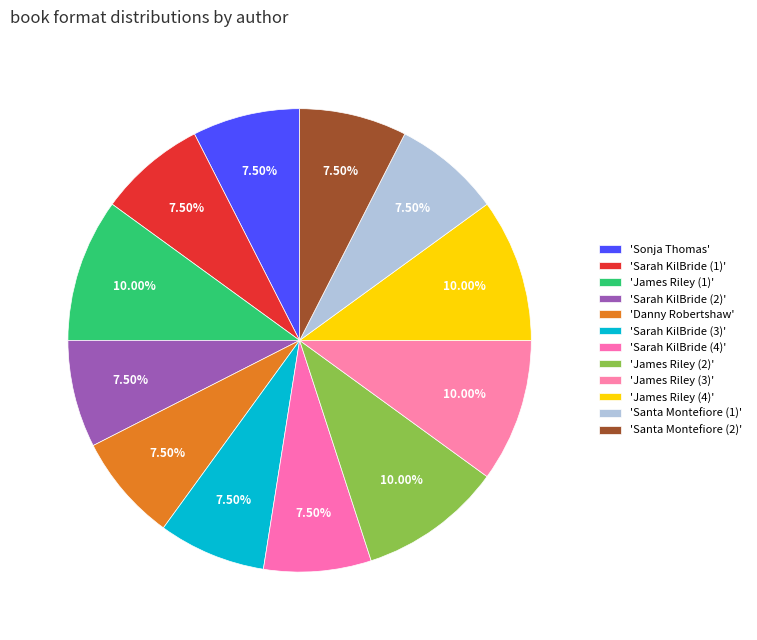

How many segments does this pie chart have?

12